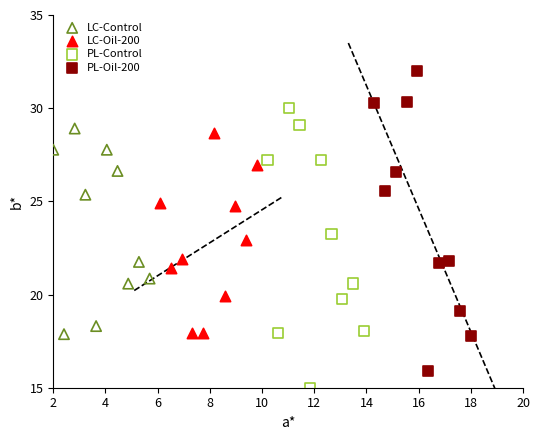

Which series contains the highest Y value?

PL-Oil-200